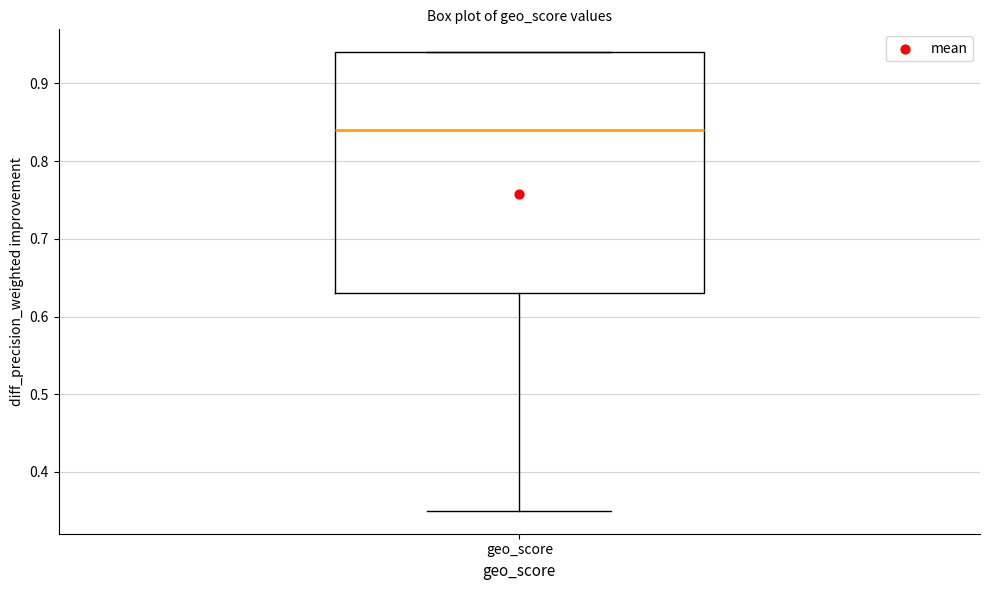

Read this box plot against the y-axis: the position of the median line, the range covered by the box, and the ends of both whiskers. The values are not printed on the chart, so give them approximately, as read against the axis.

median 0.84, box 0.63 to 0.94, whiskers 0.35 to 0.94